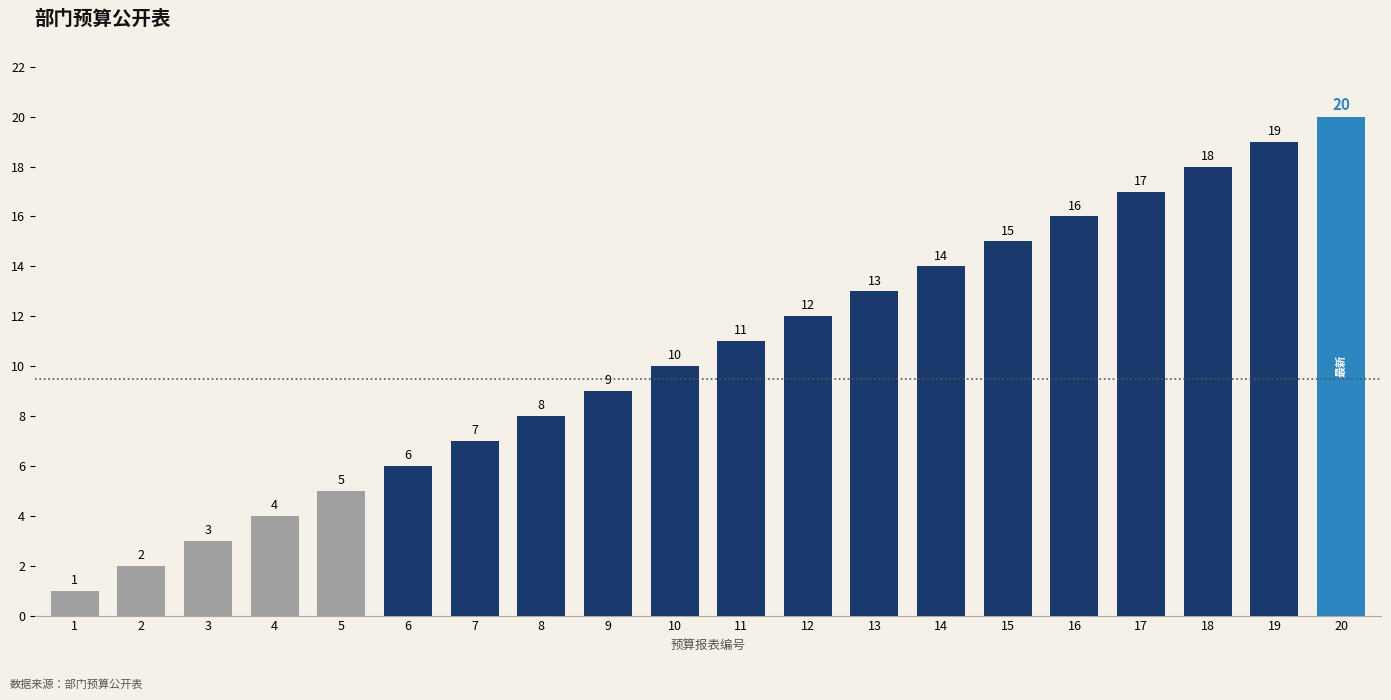

What is the greatest value displayed?

20